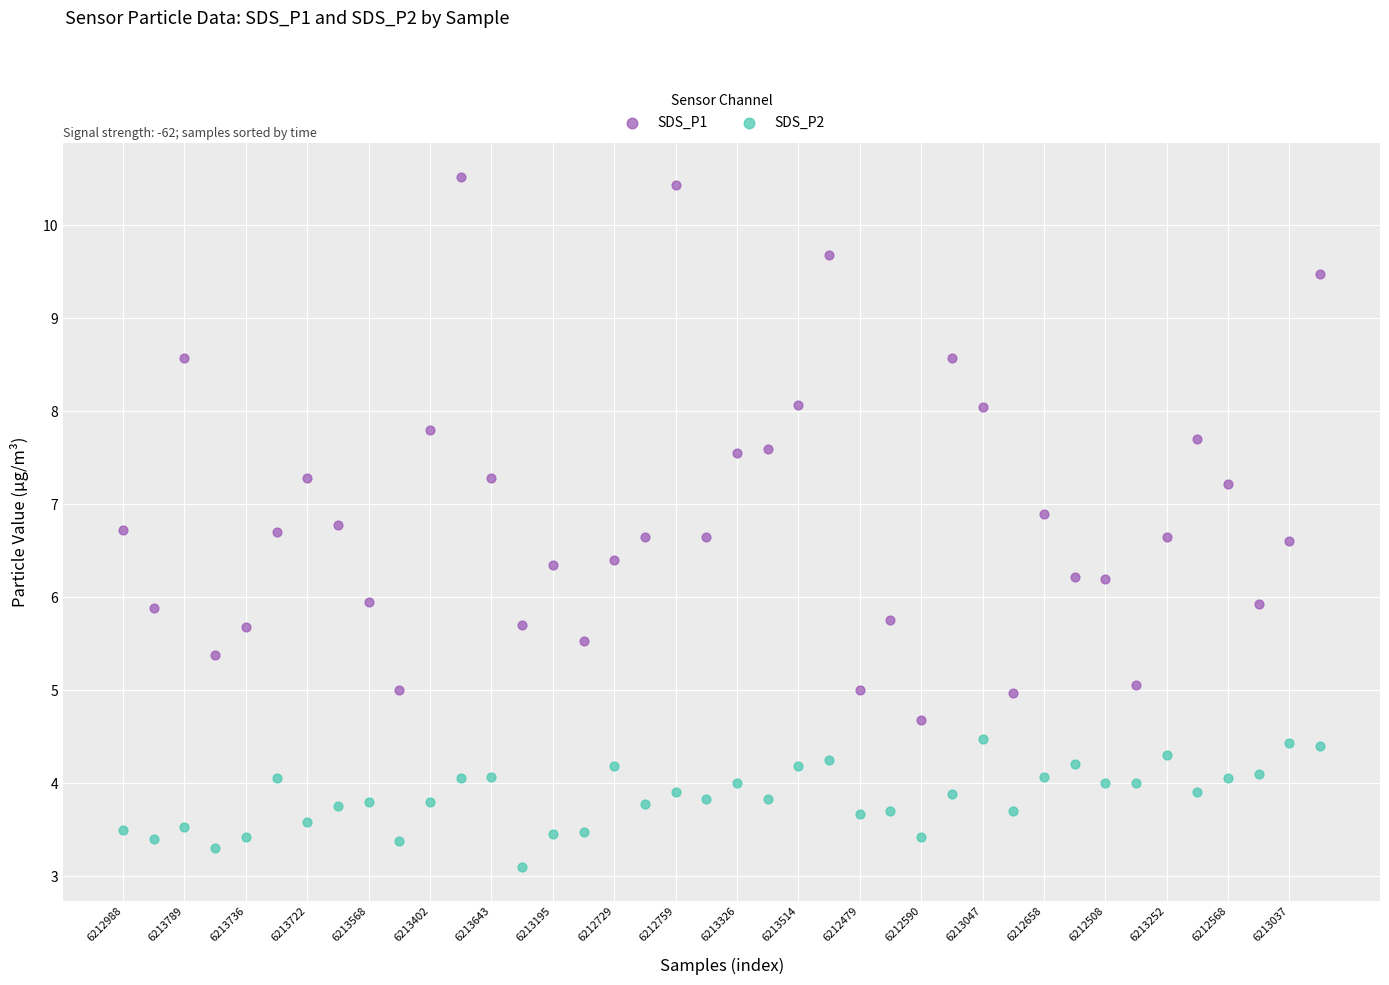

Across all data points, what is the range of Y values (max minus min)?

7.4